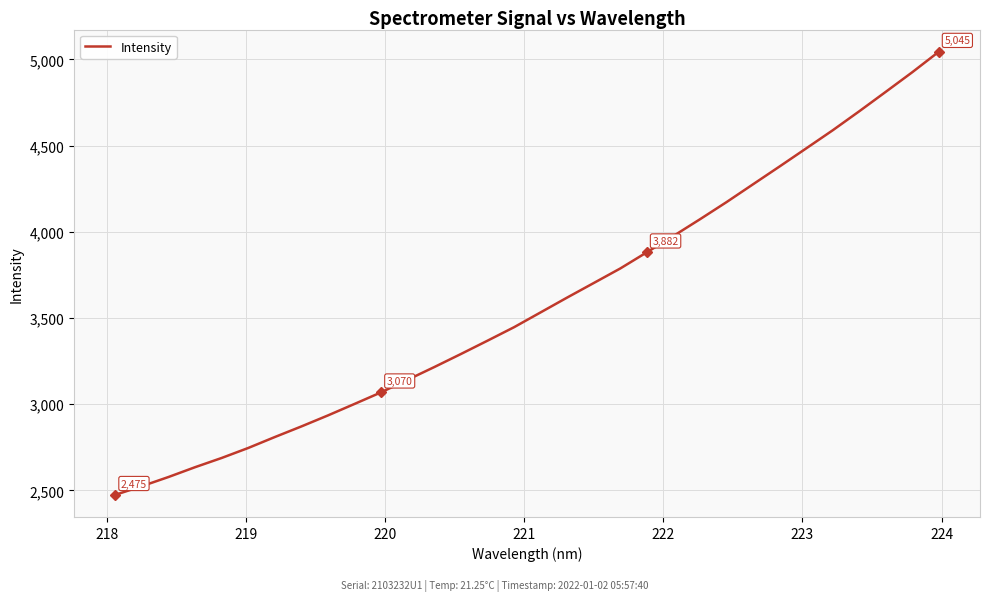

What is the minimum value shown in the chart?

2474.9